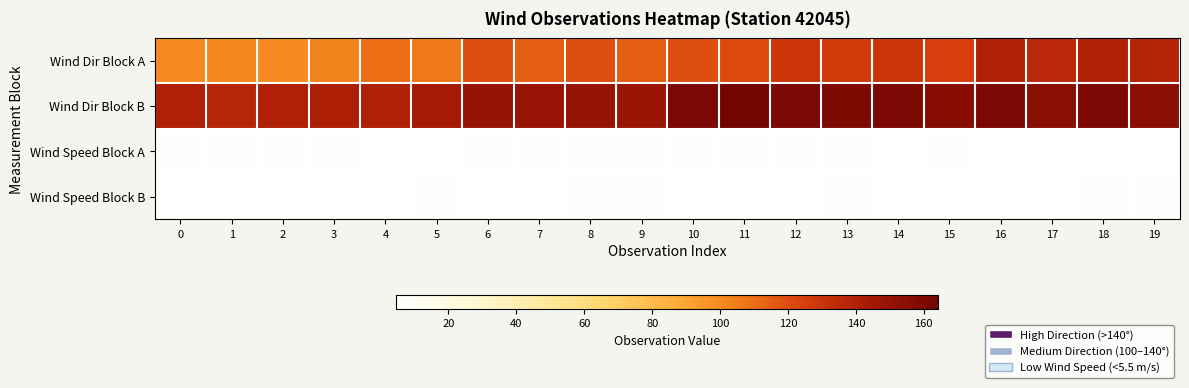

At which category does the chart reach its minimum across all series?

1